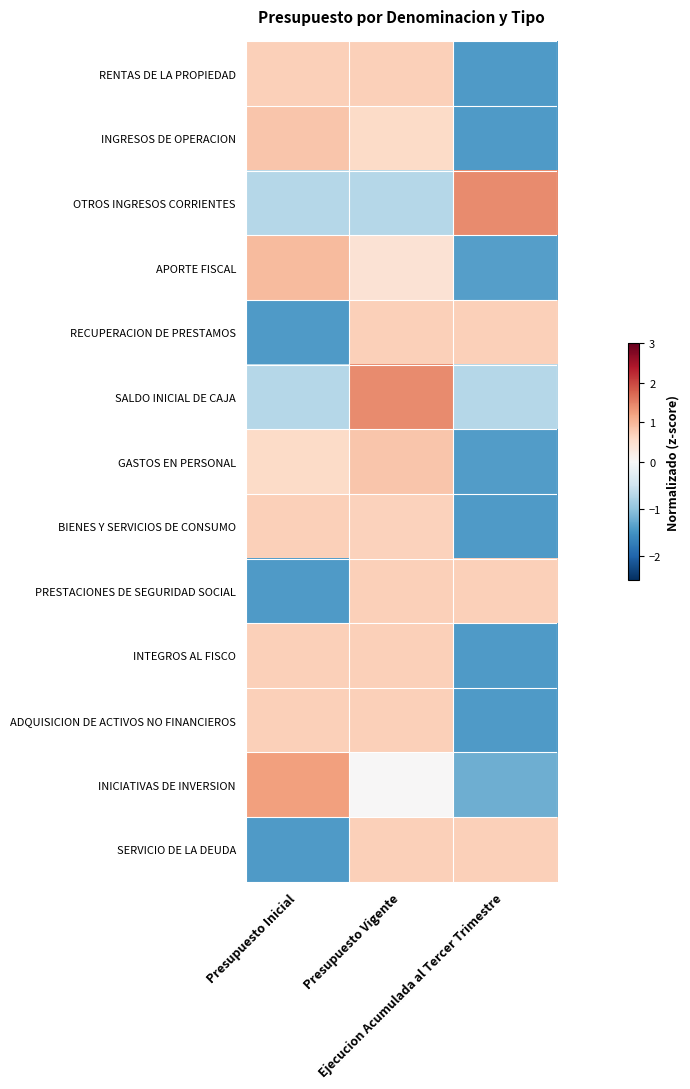

Reading left to right, transcribe all the data shown in this chart.

RENTAS DE LA PROPIEDAD: Presupuesto Inicial=0.7	Presupuesto Vigente=0.7	Ejecucion Acumulada al Tercer Trimestre=-1.4
INGRESOS DE OPERACION: Presupuesto Inicial=0.8	Presupuesto Vigente=0.6	Ejecucion Acumulada al Tercer Trimestre=-1.4
OTROS INGRESOS CORRIENTES: Presupuesto Inicial=-0.7	Presupuesto Vigente=-0.7	Ejecucion Acumulada al Tercer Trimestre=1.4
APORTE FISCAL: Presupuesto Inicial=1.0	Presupuesto Vigente=0.4	Ejecucion Acumulada al Tercer Trimestre=-1.4
RECUPERACION DE PRESTAMOS: Presupuesto Inicial=-1.4	Presupuesto Vigente=0.7	Ejecucion Acumulada al Tercer Trimestre=0.7
SALDO INICIAL DE CAJA: Presupuesto Inicial=-0.7	Presupuesto Vigente=1.4	Ejecucion Acumulada al Tercer Trimestre=-0.7
GASTOS EN PERSONAL: Presupuesto Inicial=0.6	Presupuesto Vigente=0.8	Ejecucion Acumulada al Tercer Trimestre=-1.4
BIENES Y SERVICIOS DE CONSUMO: Presupuesto Inicial=0.7	Presupuesto Vigente=0.7	Ejecucion Acumulada al Tercer Trimestre=-1.4
PRESTACIONES DE SEGURIDAD SOCIAL: Presupuesto Inicial=-1.4	Presupuesto Vigente=0.7	Ejecucion Acumulada al Tercer Trimestre=0.7
INTEGROS AL FISCO: Presupuesto Inicial=0.7	Presupuesto Vigente=0.7	Ejecucion Acumulada al Tercer Trimestre=-1.4
ADQUISICION DE ACTIVOS NO FINANCIEROS: Presupuesto Inicial=0.7	Presupuesto Vigente=0.7	Ejecucion Acumulada al Tercer Trimestre=-1.4
INICIATIVAS DE INVERSION: Presupuesto Inicial=1.2	Presupuesto Vigente=0.0	Ejecucion Acumulada al Tercer Trimestre=-1.2
SERVICIO DE LA DEUDA: Presupuesto Inicial=-1.4	Presupuesto Vigente=0.7	Ejecucion Acumulada al Tercer Trimestre=0.7